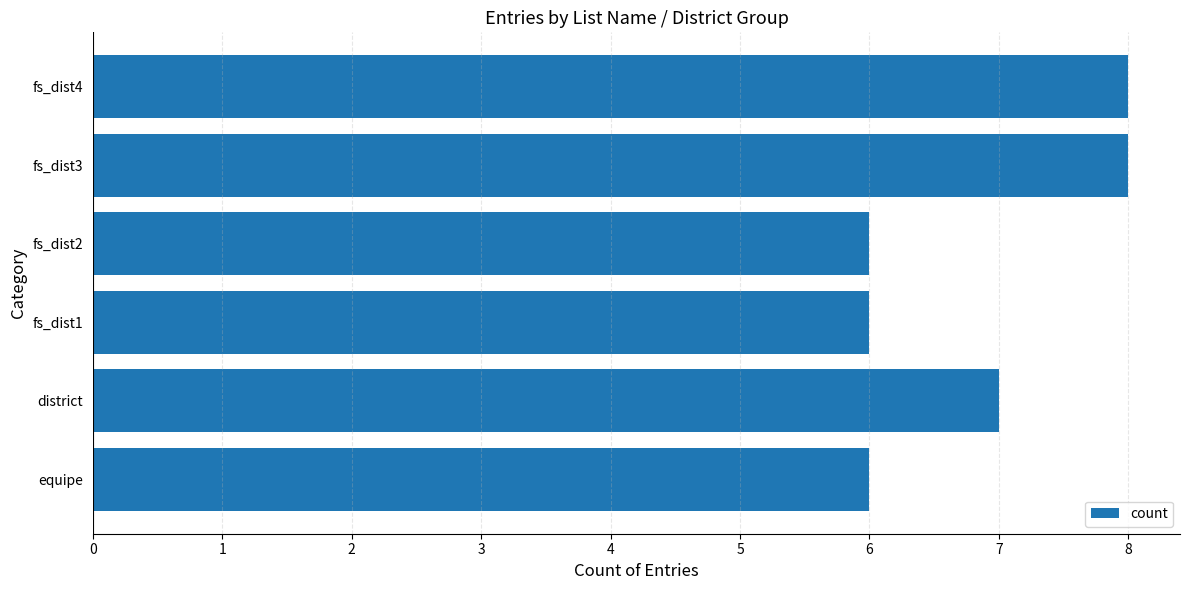

Count the values in the range 6 to 8.

6